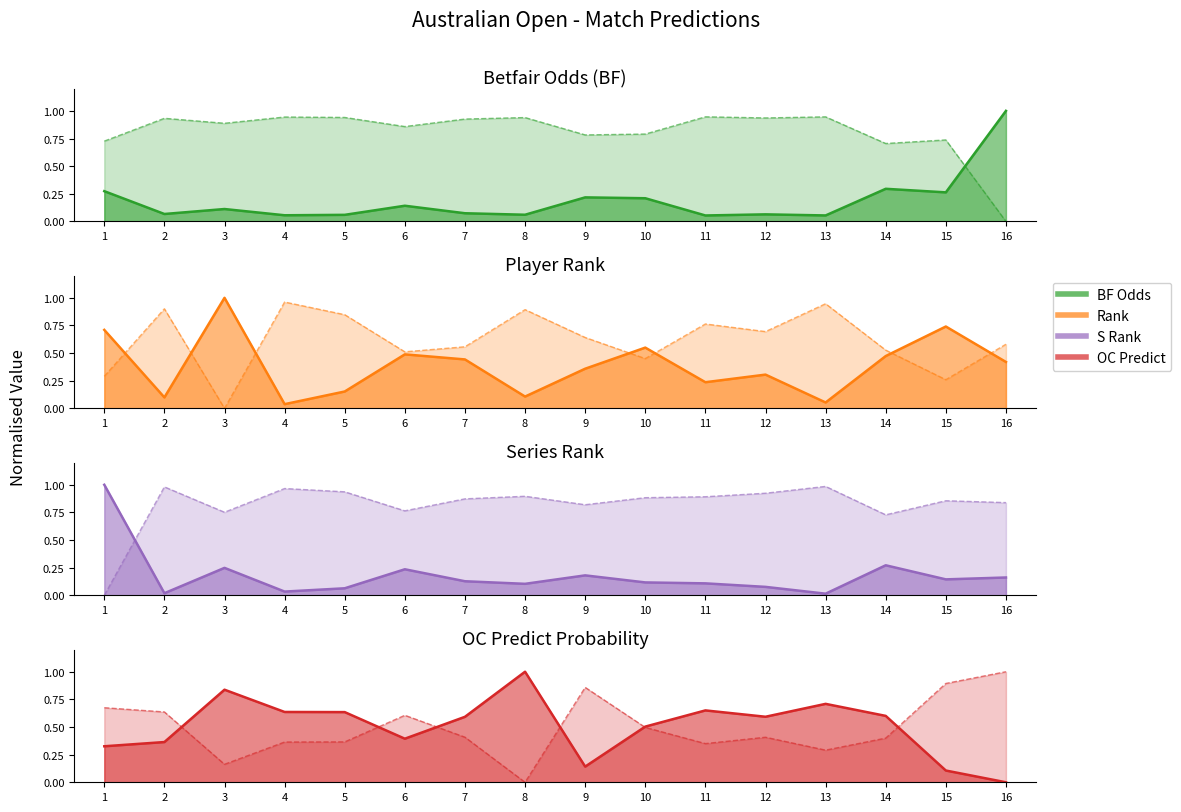

What is the value of the BF point at the 12th from the left?

0.1